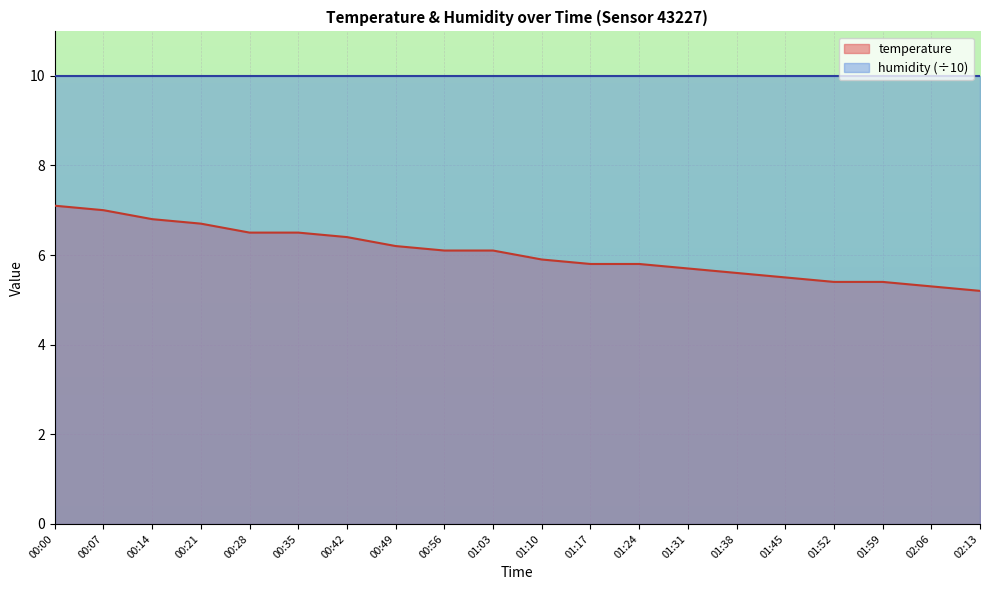

True or false: the data shows 7.1 at 00:00.

True